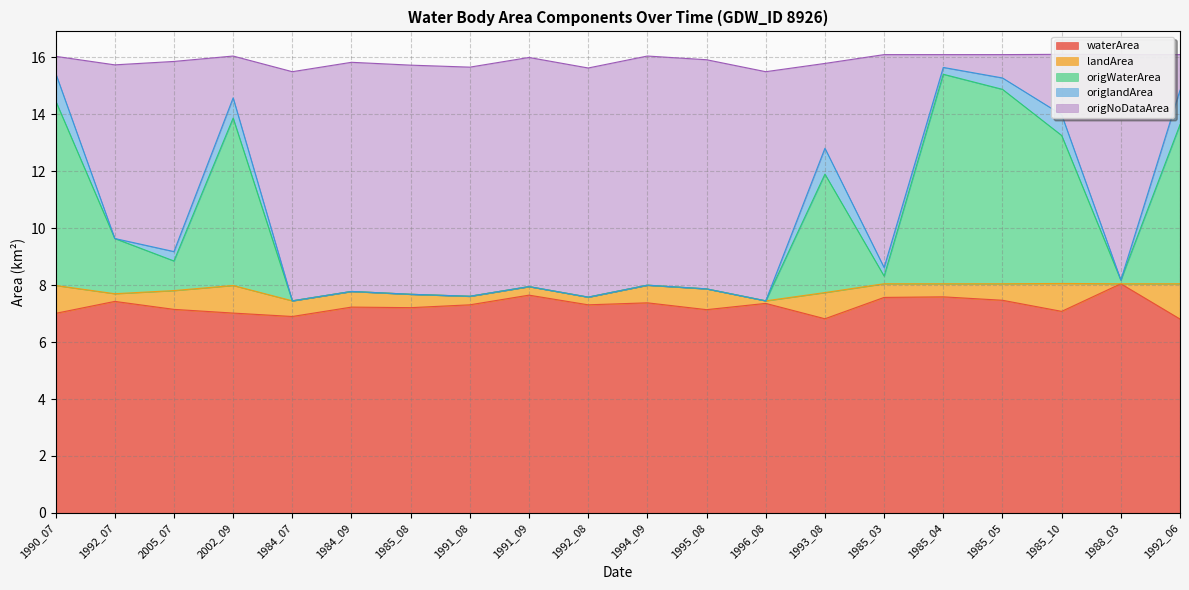

What is the value of the origWaterArea point at the 12th from the left?

7.9